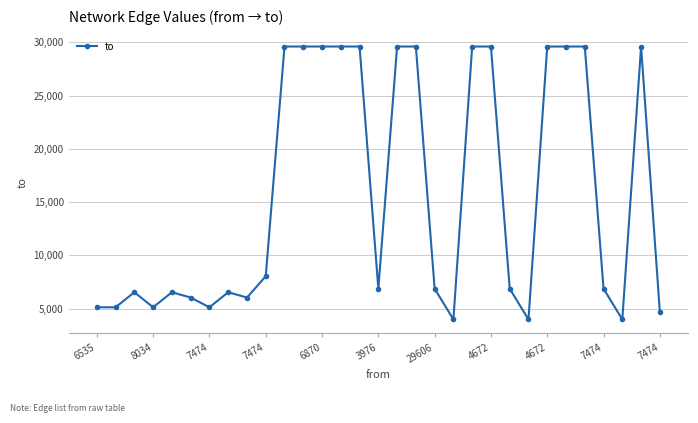

True or false: there are more than 1 points higher than both neighbors.

True